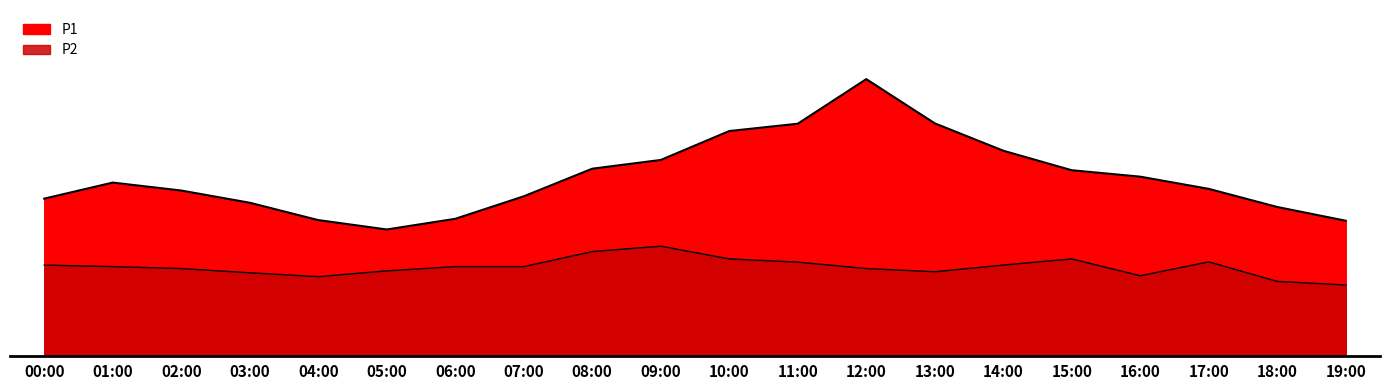

True or false: P1 has a value of 12.8 at 02:00.

True